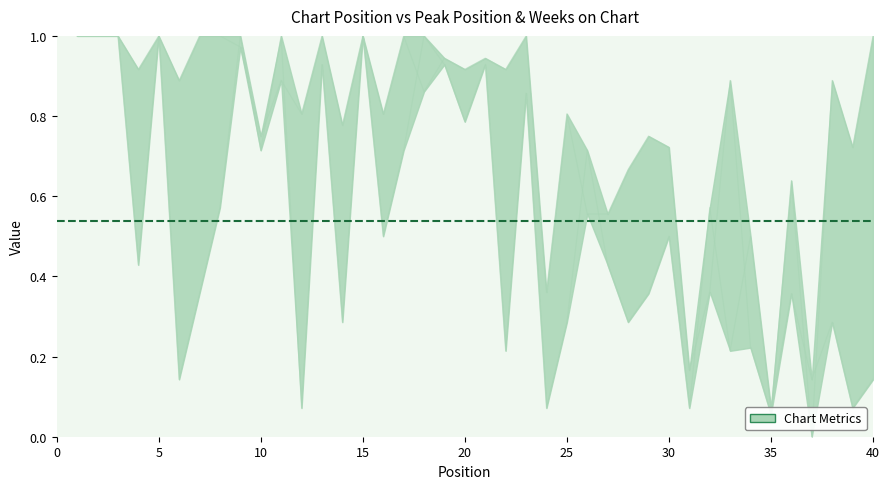

How many positive values does the Peak Position series have?

39